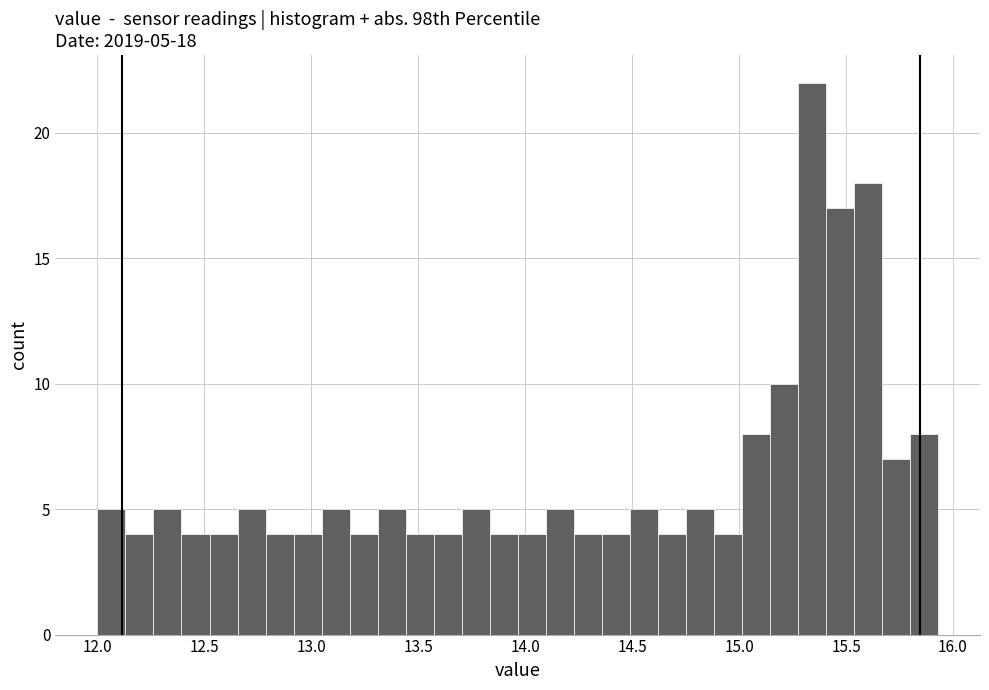

Around what value on the x-axis is the tallest bar? Give the approximate position of its centre, as read against the axis.

15.35